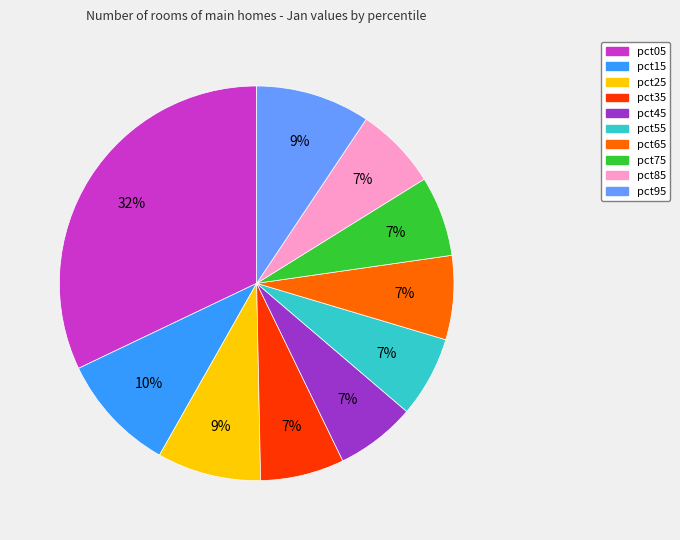

To the nearest percent, what percentage of the pie is pct65?

7%